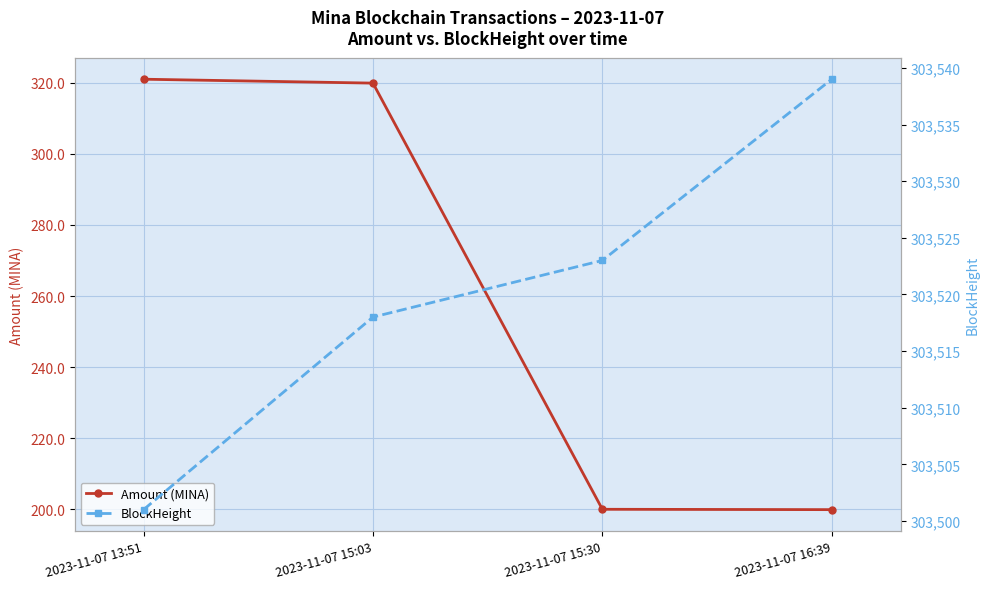

Reading right to left, extract all data points from this chart.

Amount (MINA): 2023-11-07 16:39=199.9	2023-11-07 15:30=200.0	2023-11-07 15:03=319.9	2023-11-07 13:51=321.0
BlockHeight: 2023-11-07 16:39=303539.0	2023-11-07 15:30=303523.0	2023-11-07 15:03=303518.0	2023-11-07 13:51=303501.0